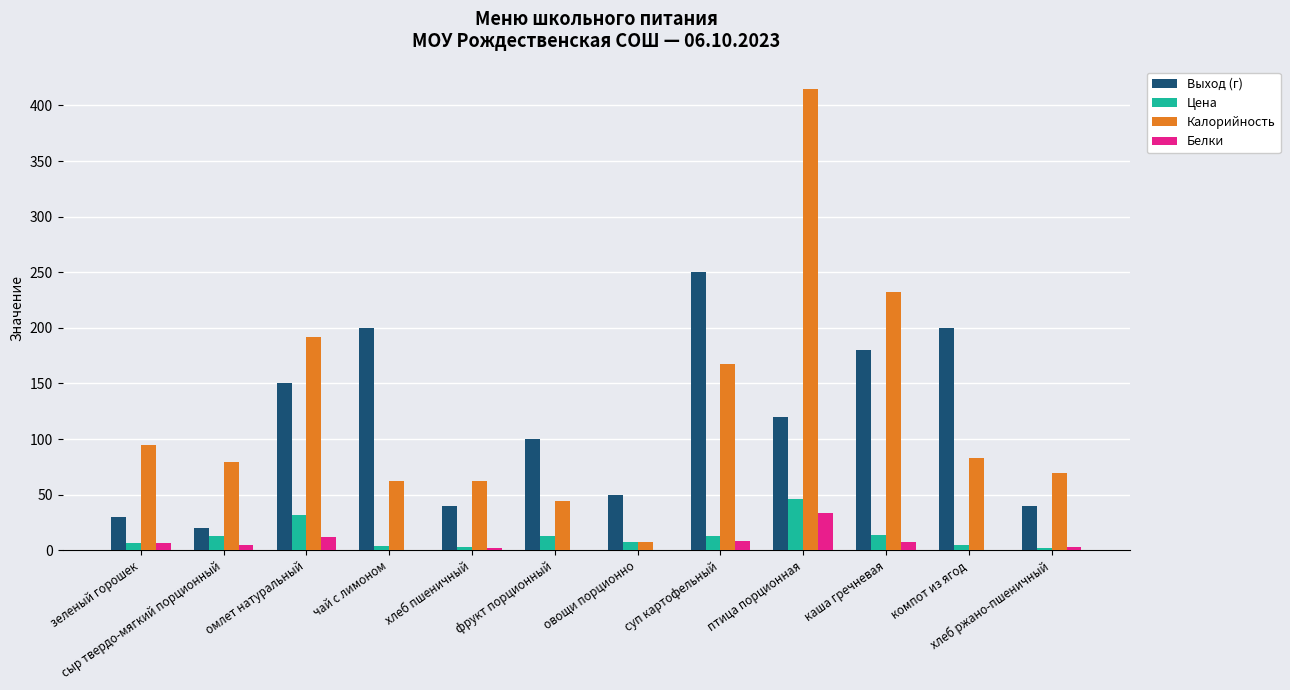

What is the highest value of the Белки series?

33.1